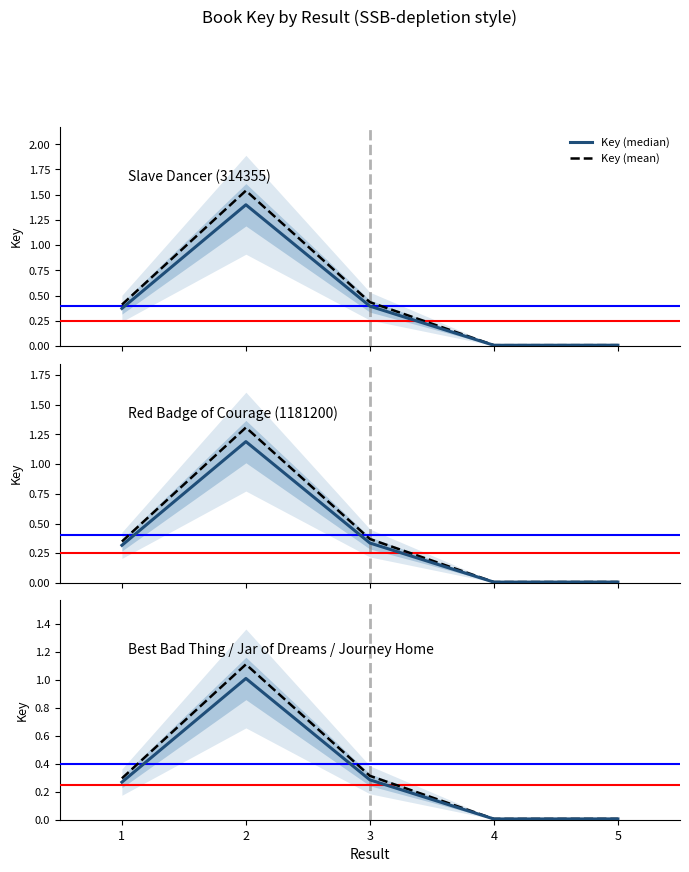

Where is the first local minimum for Key (median)?

4